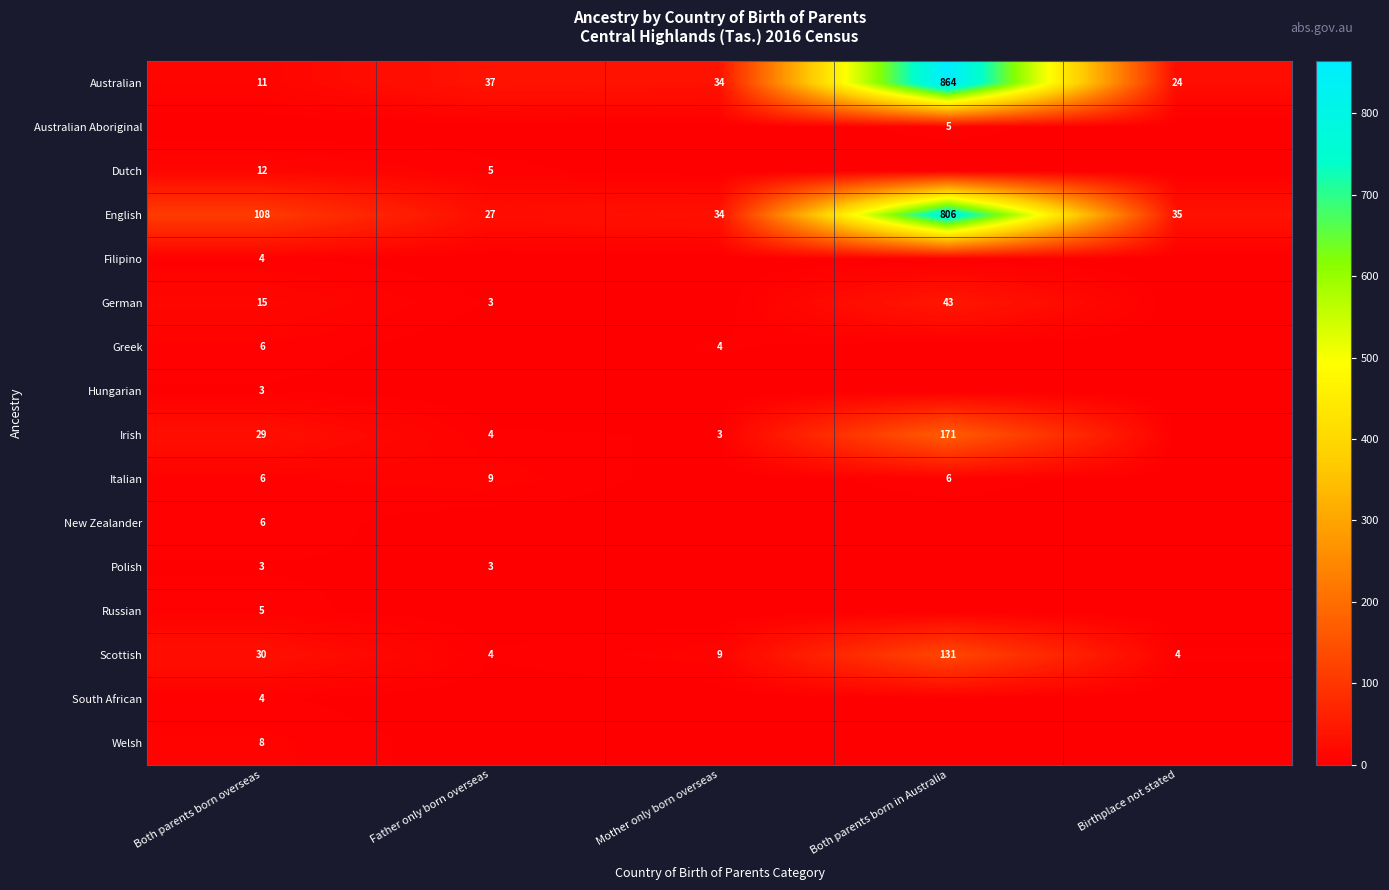

List the labels in order of English value, smallest first.

Father only born overseas, Mother only born overseas, Birthplace not stated, Both parents born overseas, Both parents born in Australia